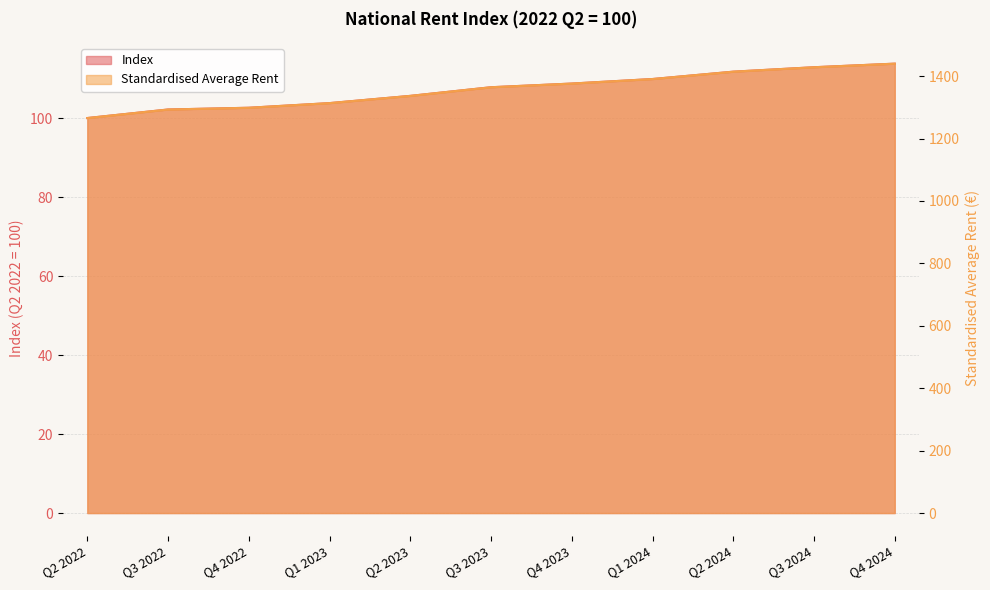

Which has a higher value, Q4 2024 or Q3 2024?

Q4 2024